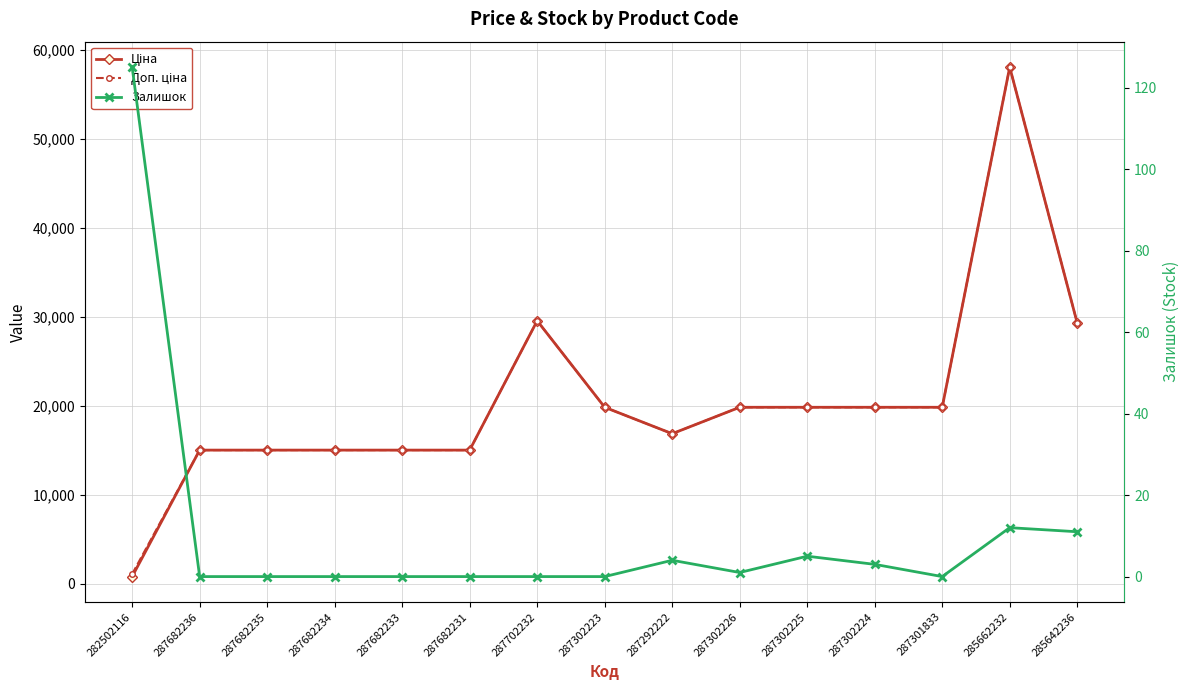

What position from the right is 287682236?

14